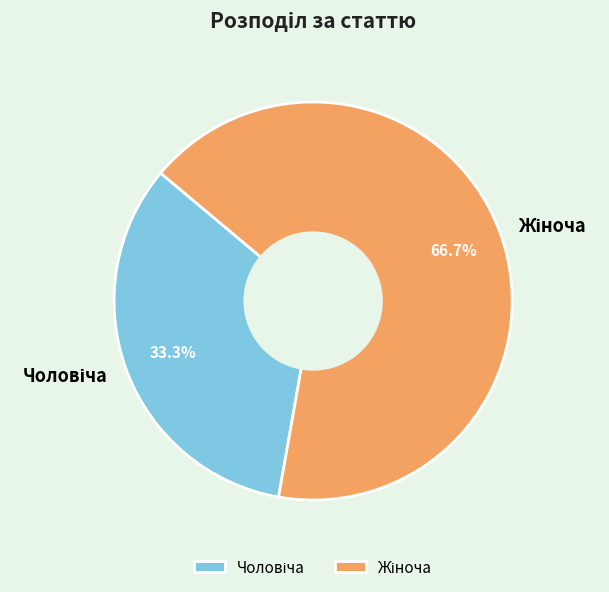

What is the total percentage of Чоловіча and Жіноча?

100.0%